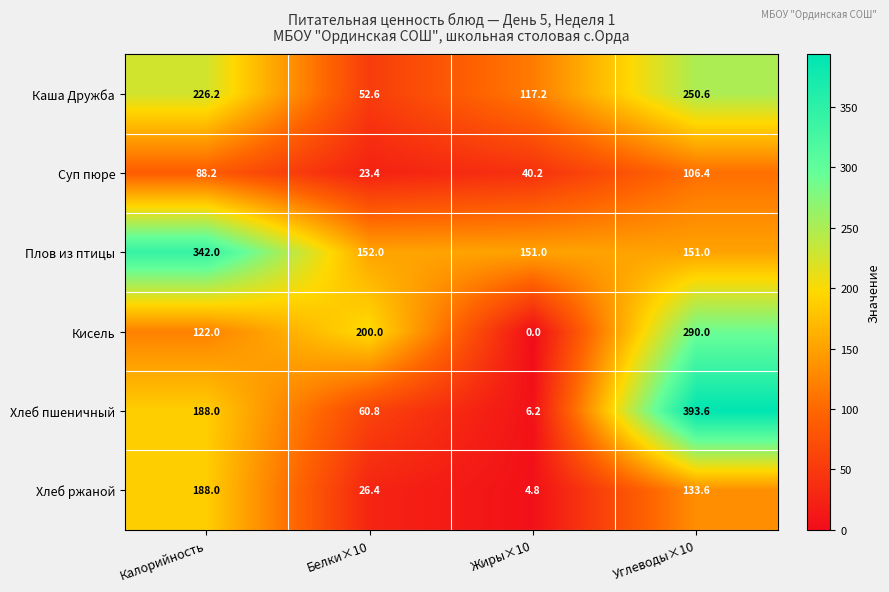

What is the approximate value of Хлеб пшеничный at Жиры×10?

6.2